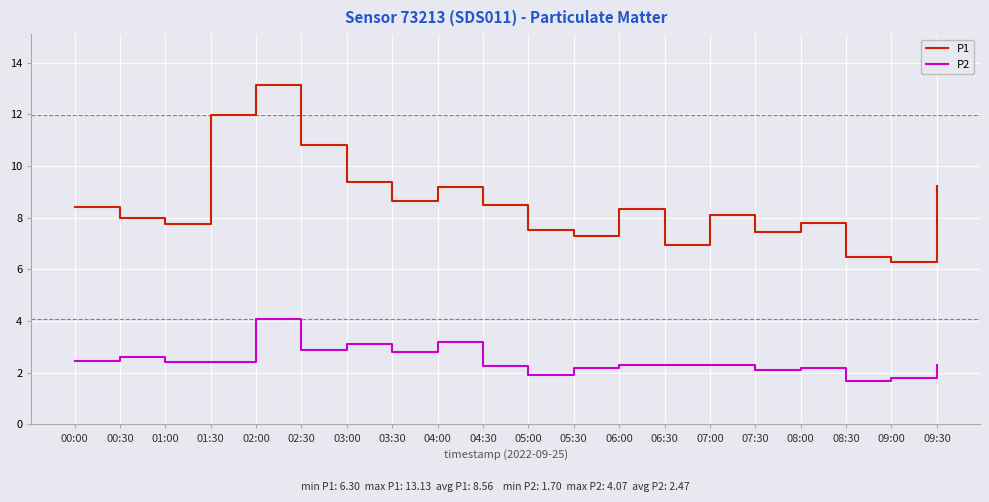

True or false: P1 and P2 intersect in this chart.

False